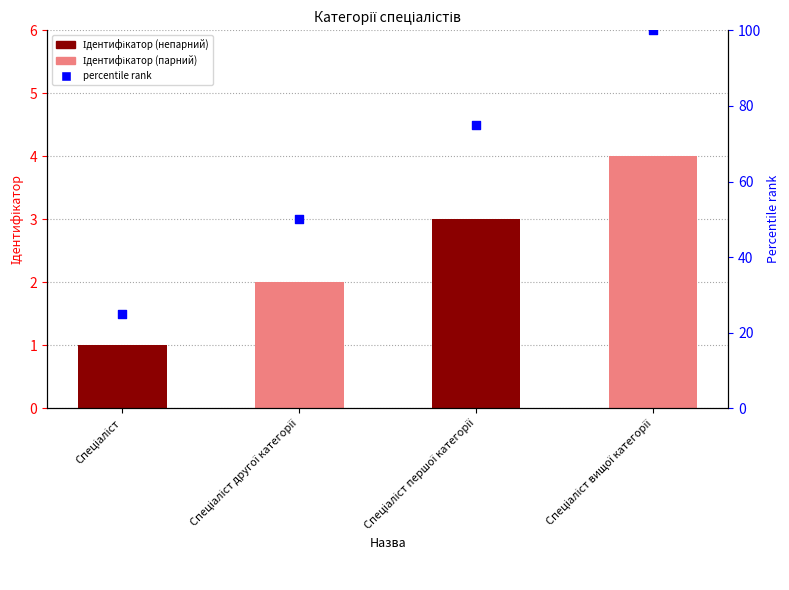

Is the value of percentile rank at Спеціаліст першої категорії greater than the value of Ідентифікатор at Спеціаліст?

Yes